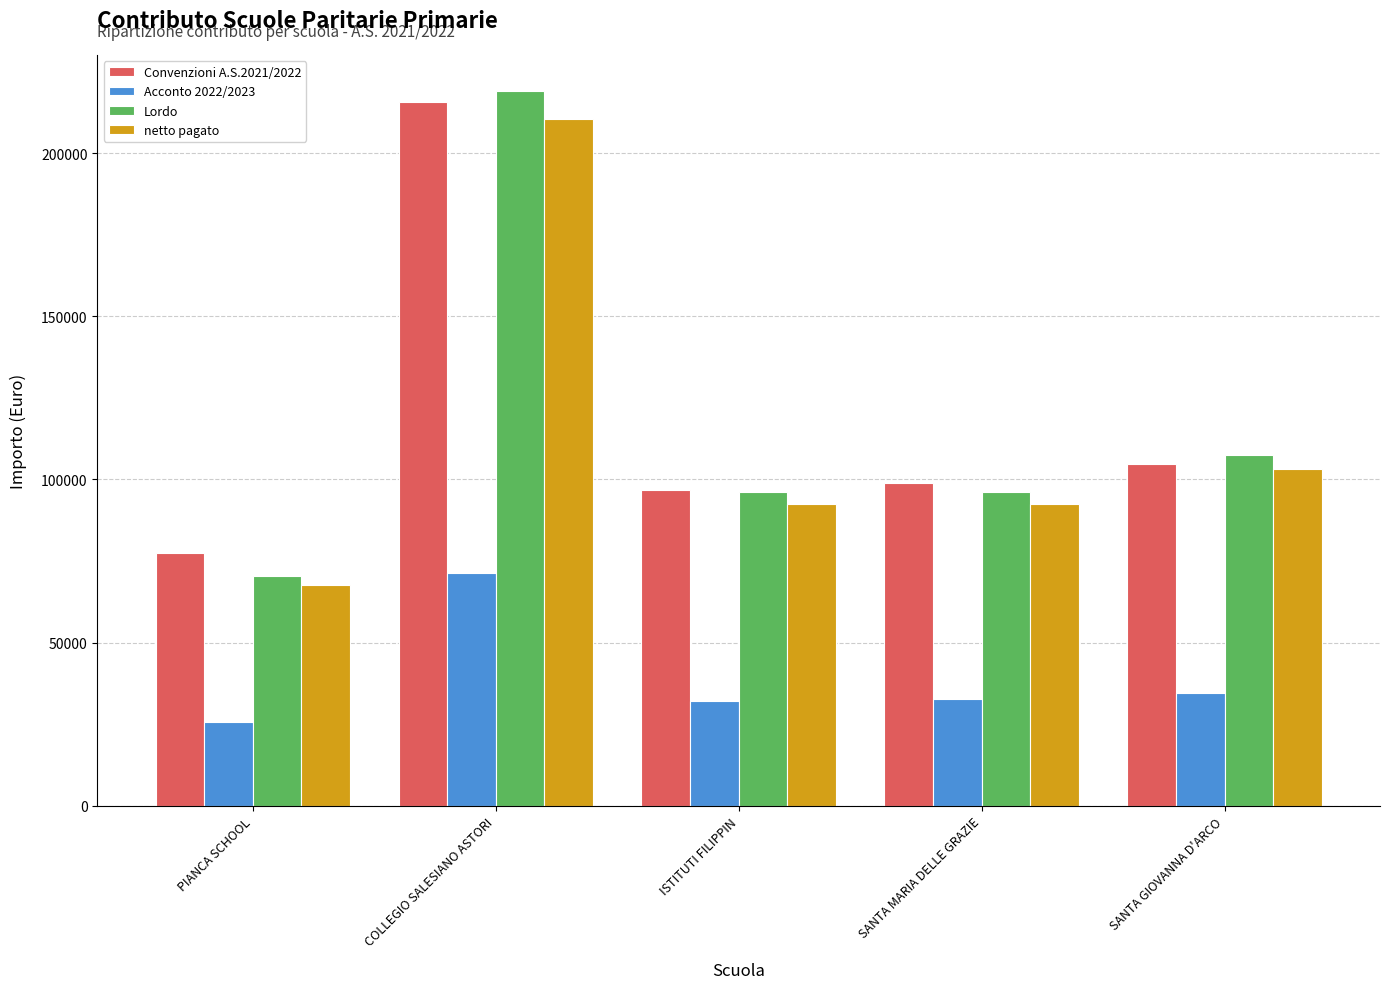

What value does the Convenzioni A.S.2021/2022 series have at SANTA MARIA DELLE GRAZIE?

98935.0